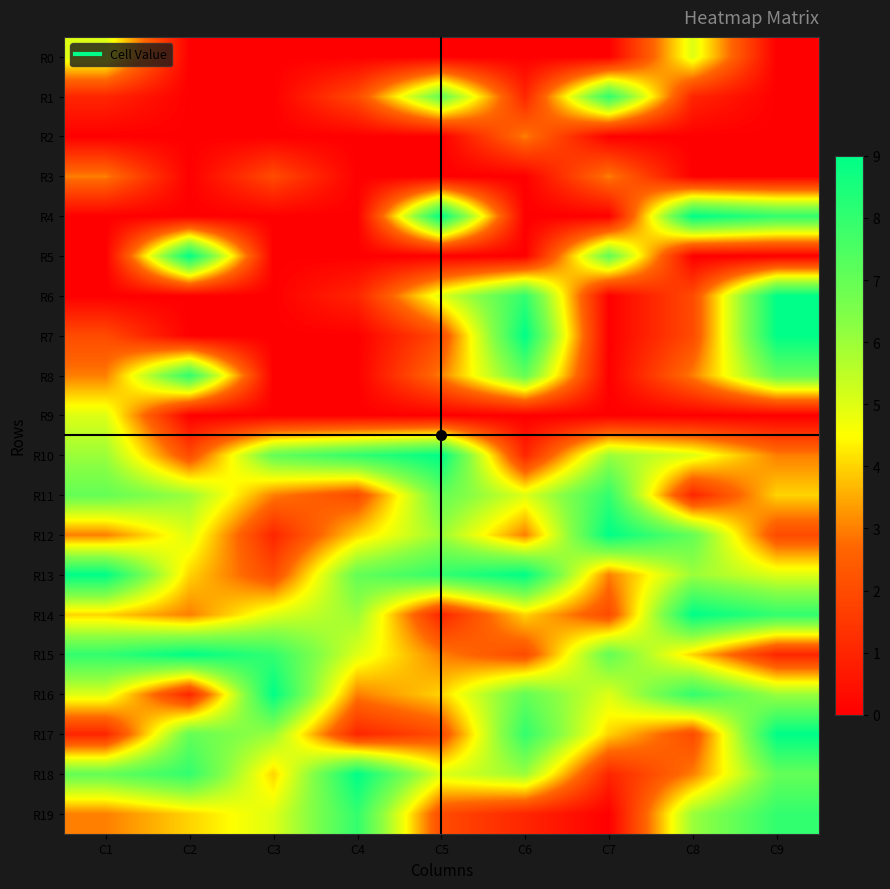

At which category does the chart reach its minimum across all series?

C2